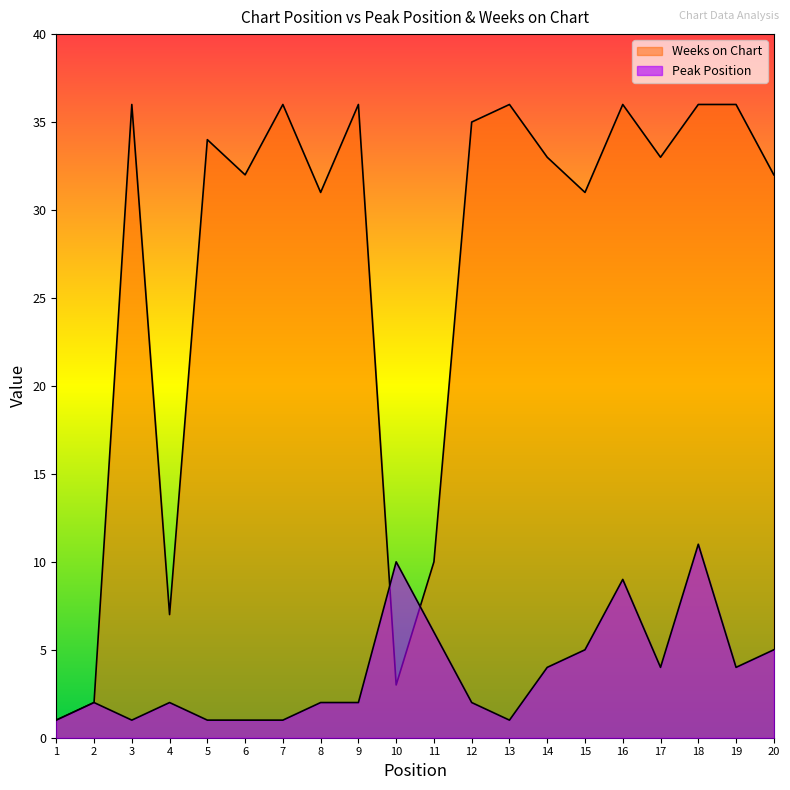

How many intersections are there between Weeks on Chart and Peak Position?

2